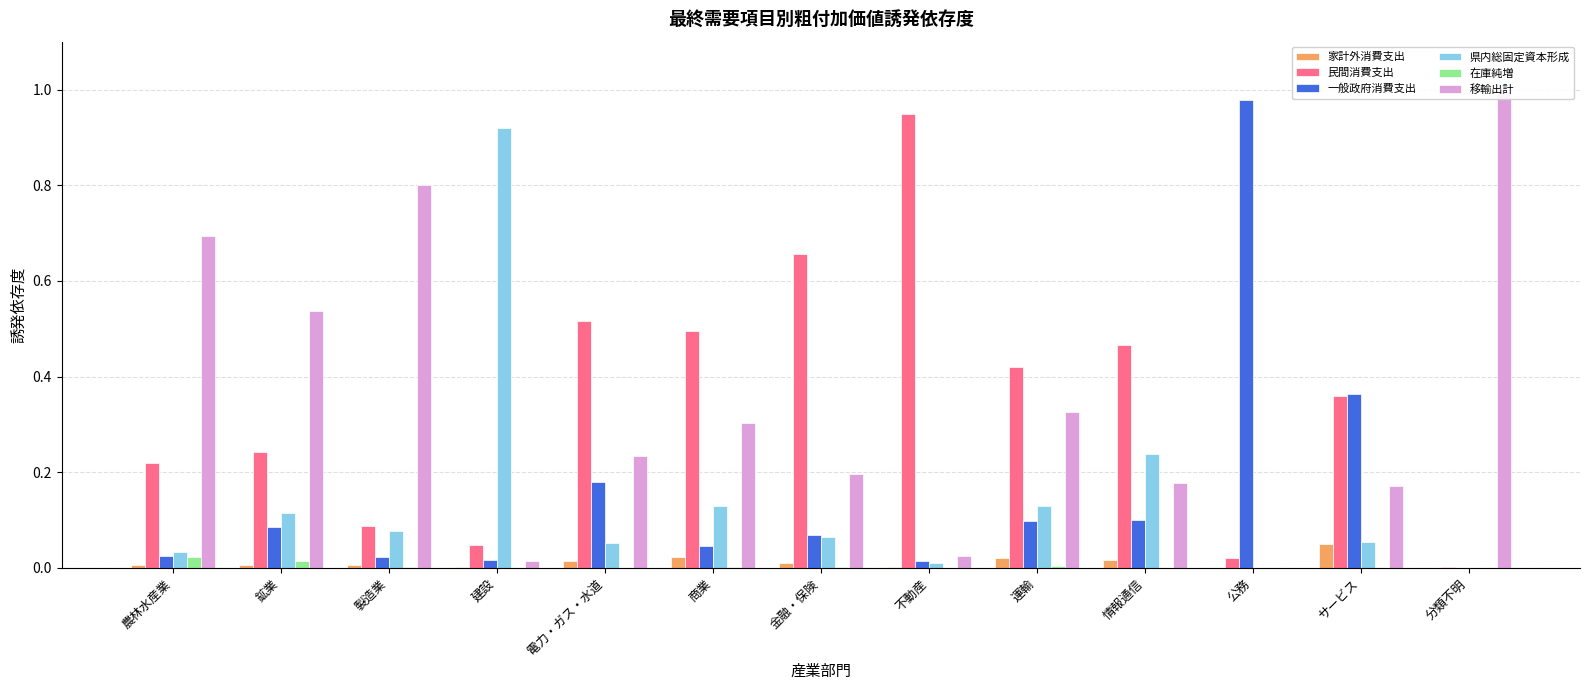

The 在庫純増 series shows 0.0 at 分類不明. True or false?

True